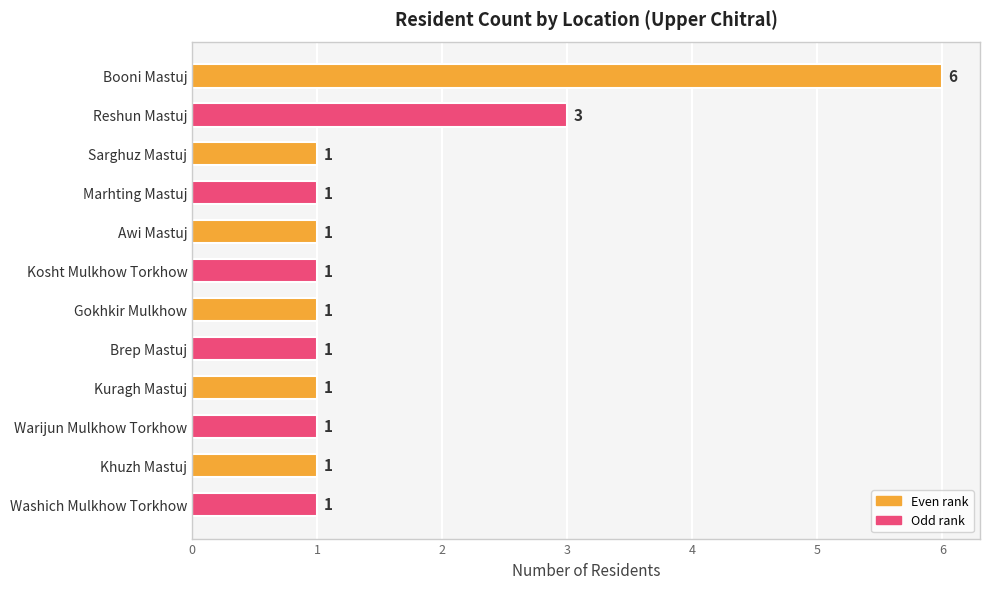

What is the ratio of the value at Warijun Mulkhow Torkhow to the value at Kosht Mulkhow Torkhow?

1.0